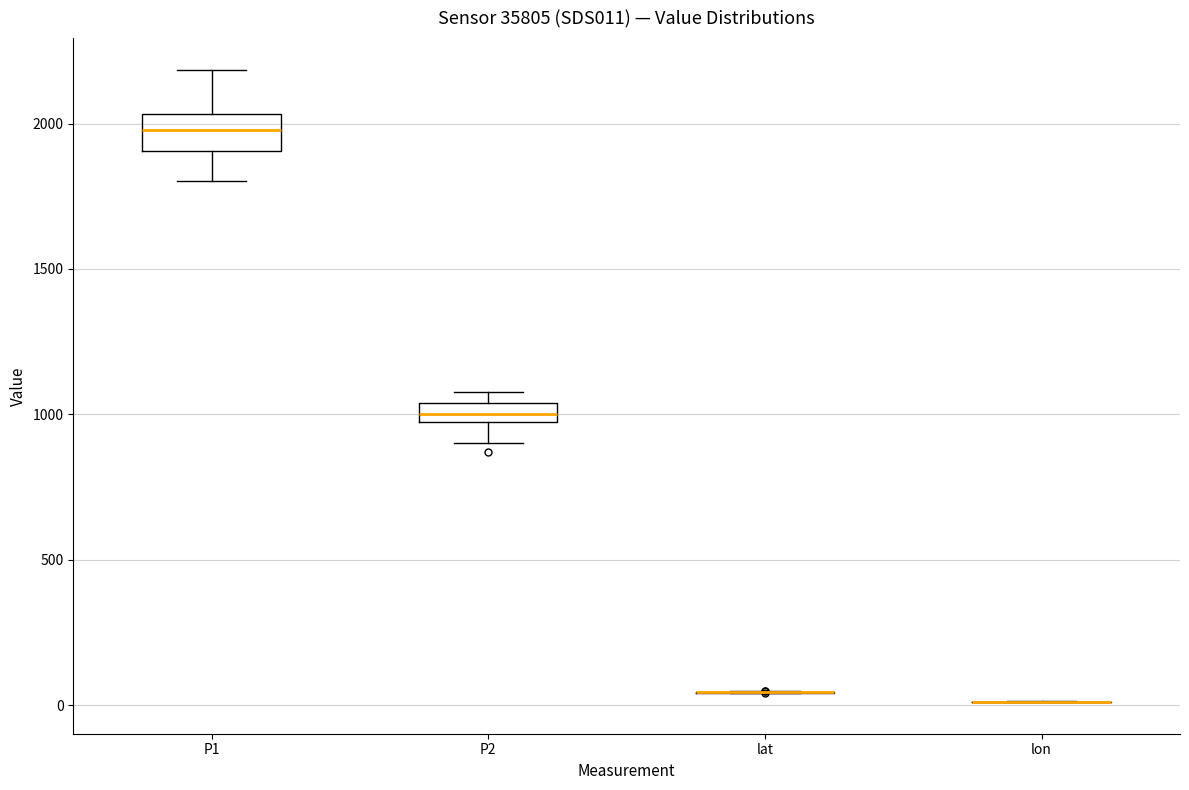

Comparing the boxes themselves (not the whiskers), which one is the tallest?

P1